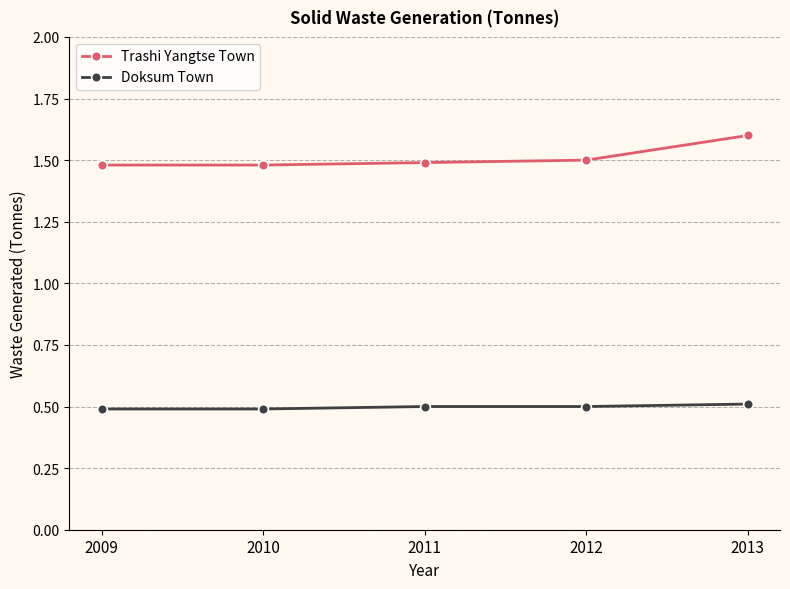

Rank the series by their average value, from lowest to highest.

Doksum Town, Trashi Yangtse Town